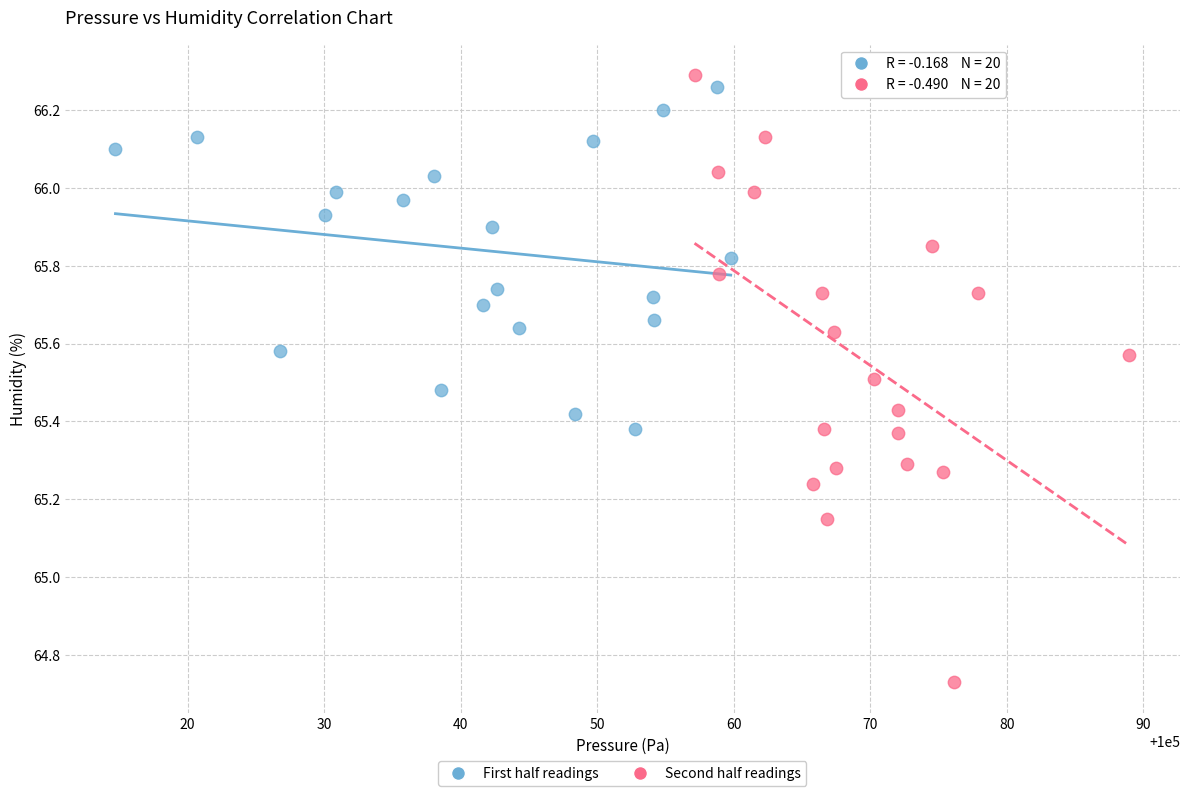

Which series has the widest spread of Y values?

Second half readings